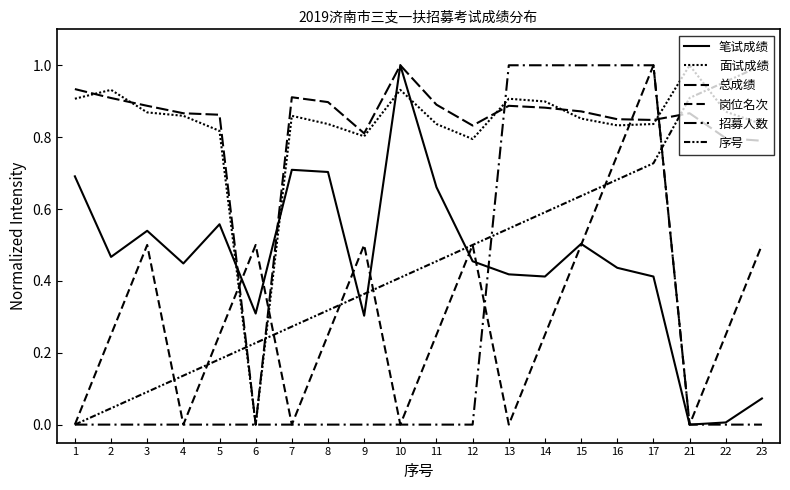

Is this an area chart (filled region under the line)?

No